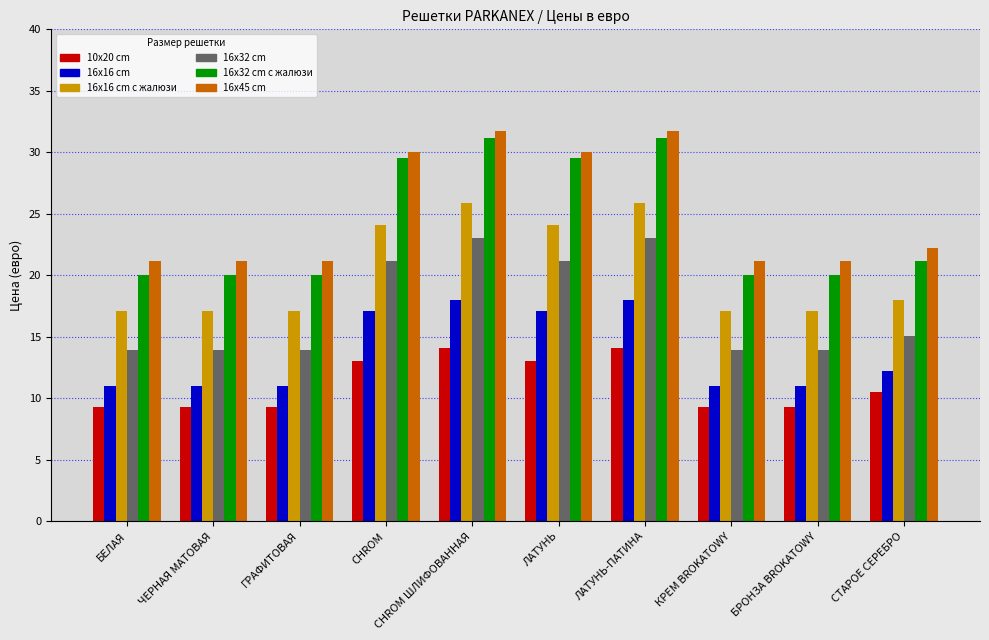

The 16x45 cm series shows 21.2 at БРОНЗА BROKATOWY. True or false?

True